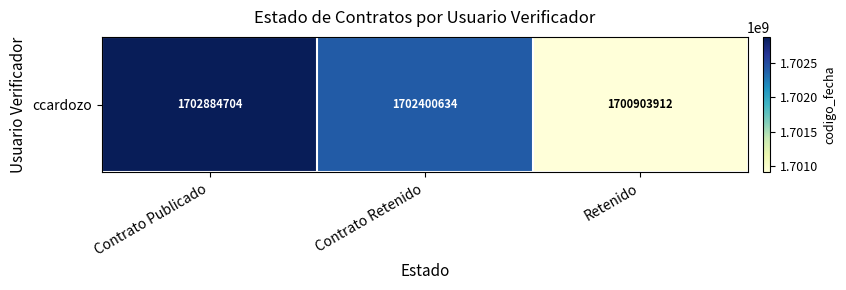

Which has a higher value, Retenido or Contrato Retenido?

Contrato Retenido